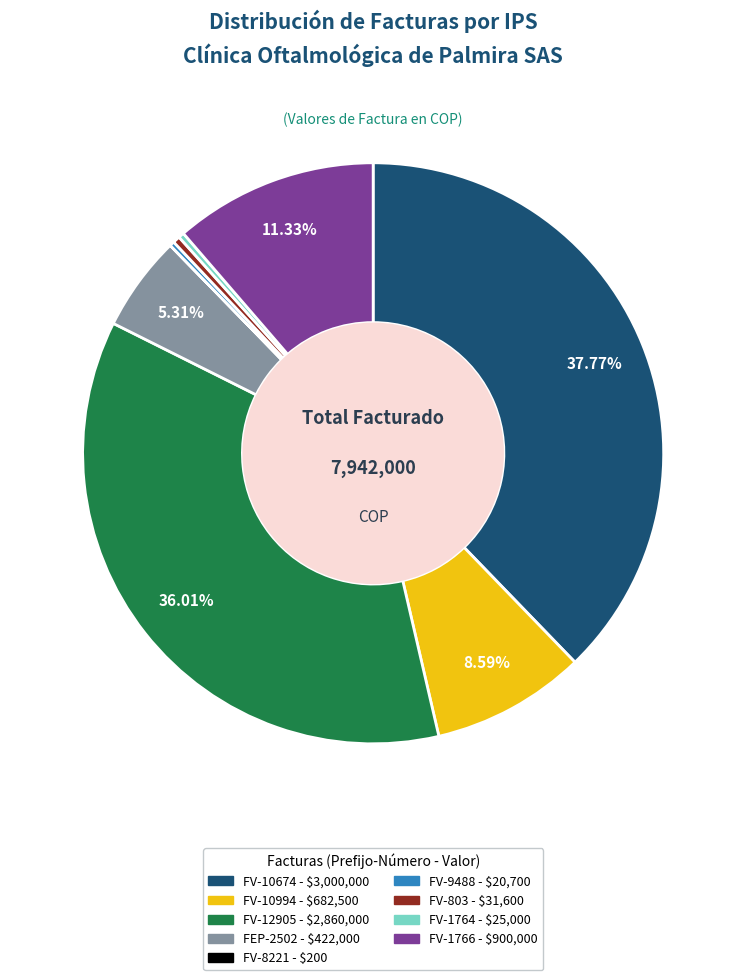

Is FV-1766 the majority of the pie?

No